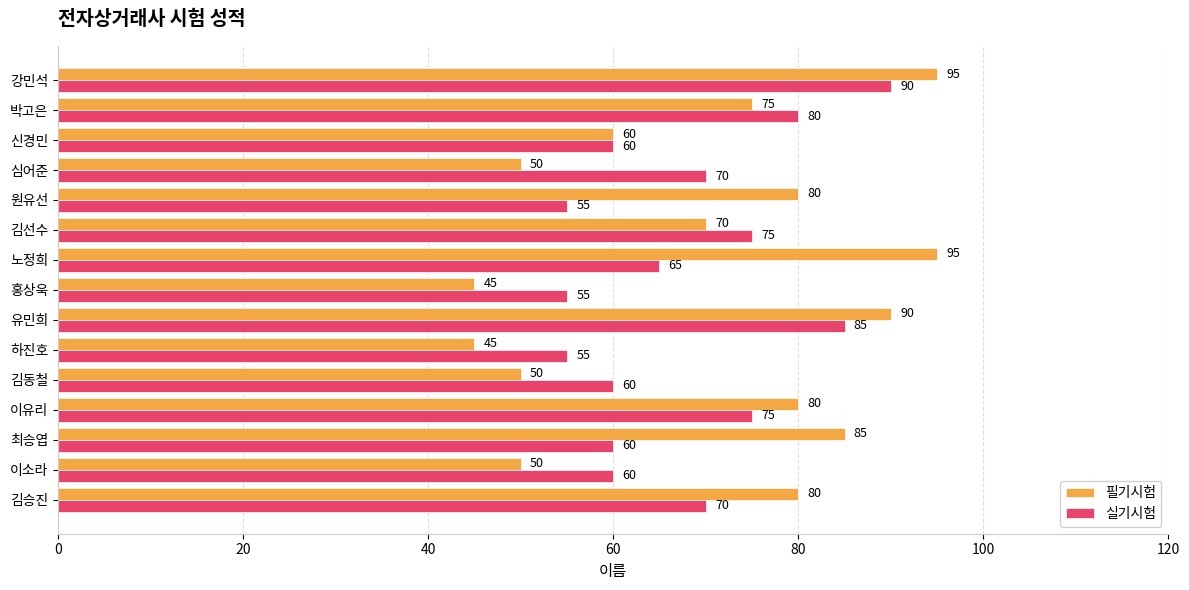

What is the difference between the highest and lowest values at 하진호?

10